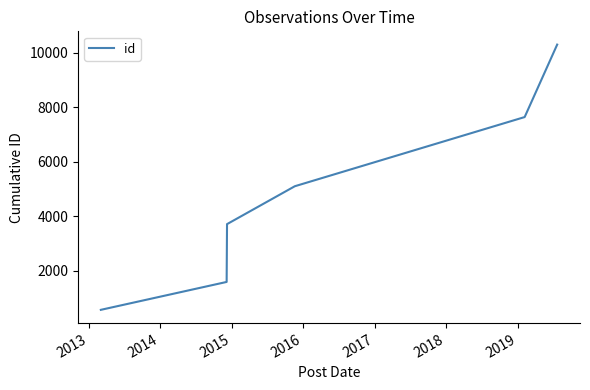

What is the minimum value shown in the chart?

565